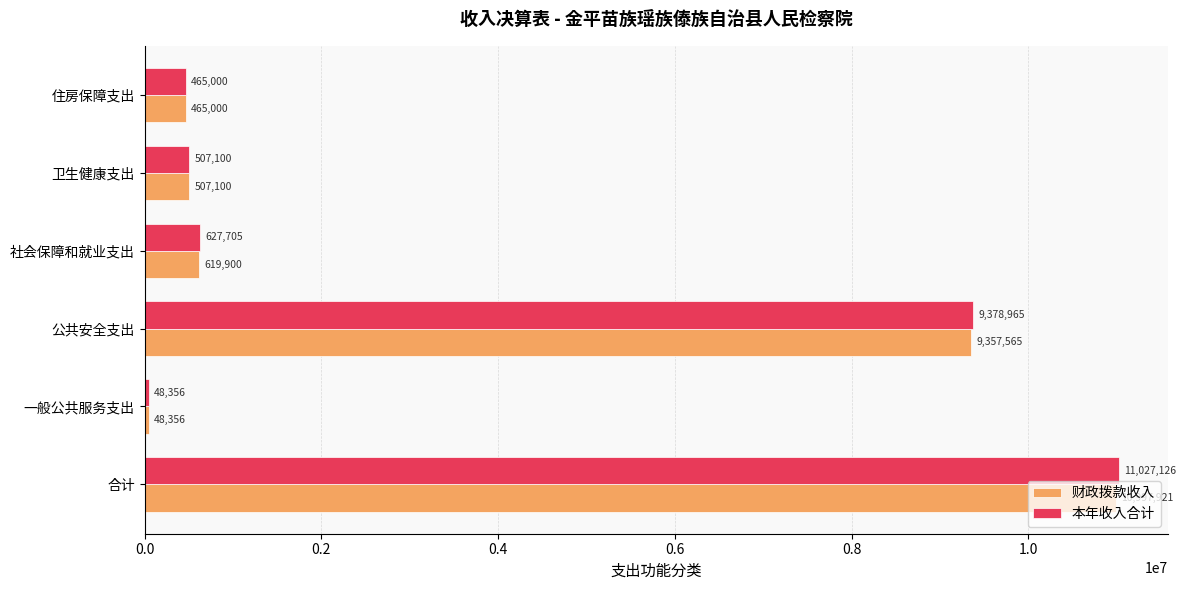

Rank the categories by 财政拨款收入 value from lowest to highest.

一般公共服务支出, 住房保障支出, 卫生健康支出, 社会保障和就业支出, 公共安全支出, 合计